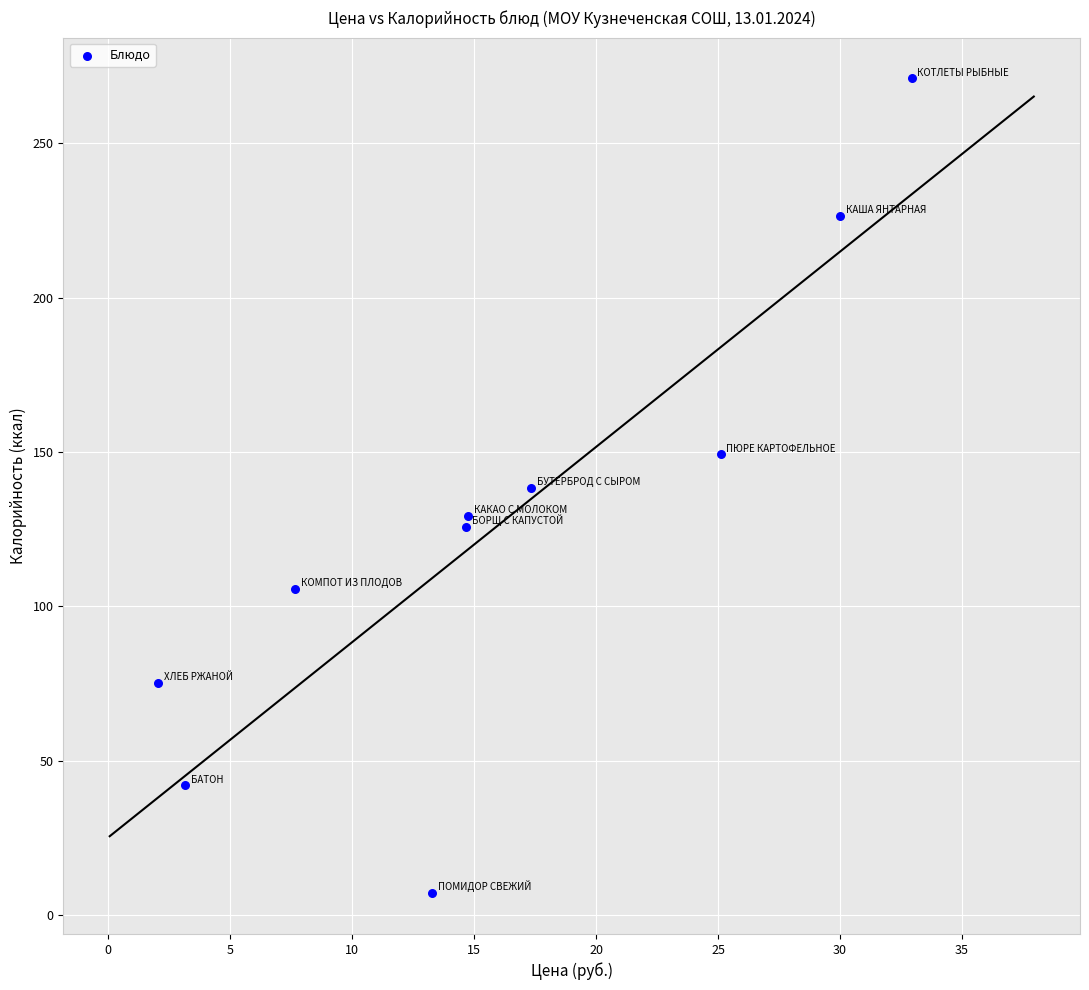

What is the range of Y values (max minus min)?

264.0